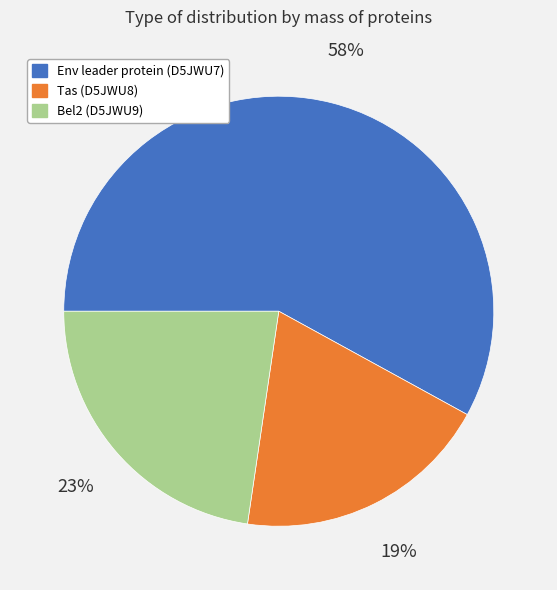

What is the ratio of the value at Bel2 (D5JWU9) to the value at Env leader protein (D5JWU7)?

0.4